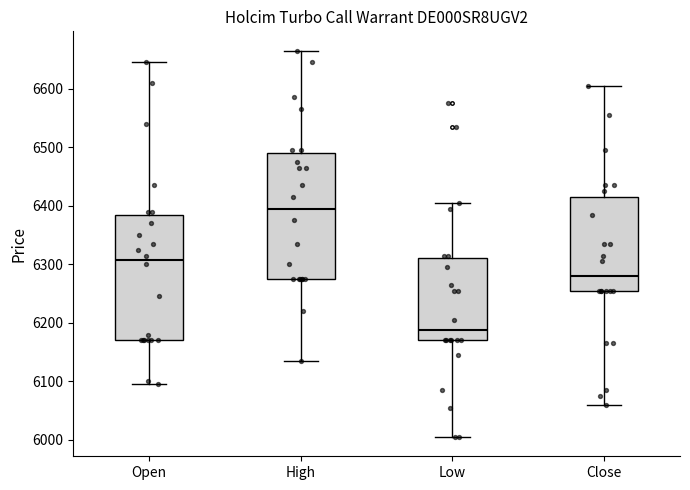

Which box's median line is the highest?

High